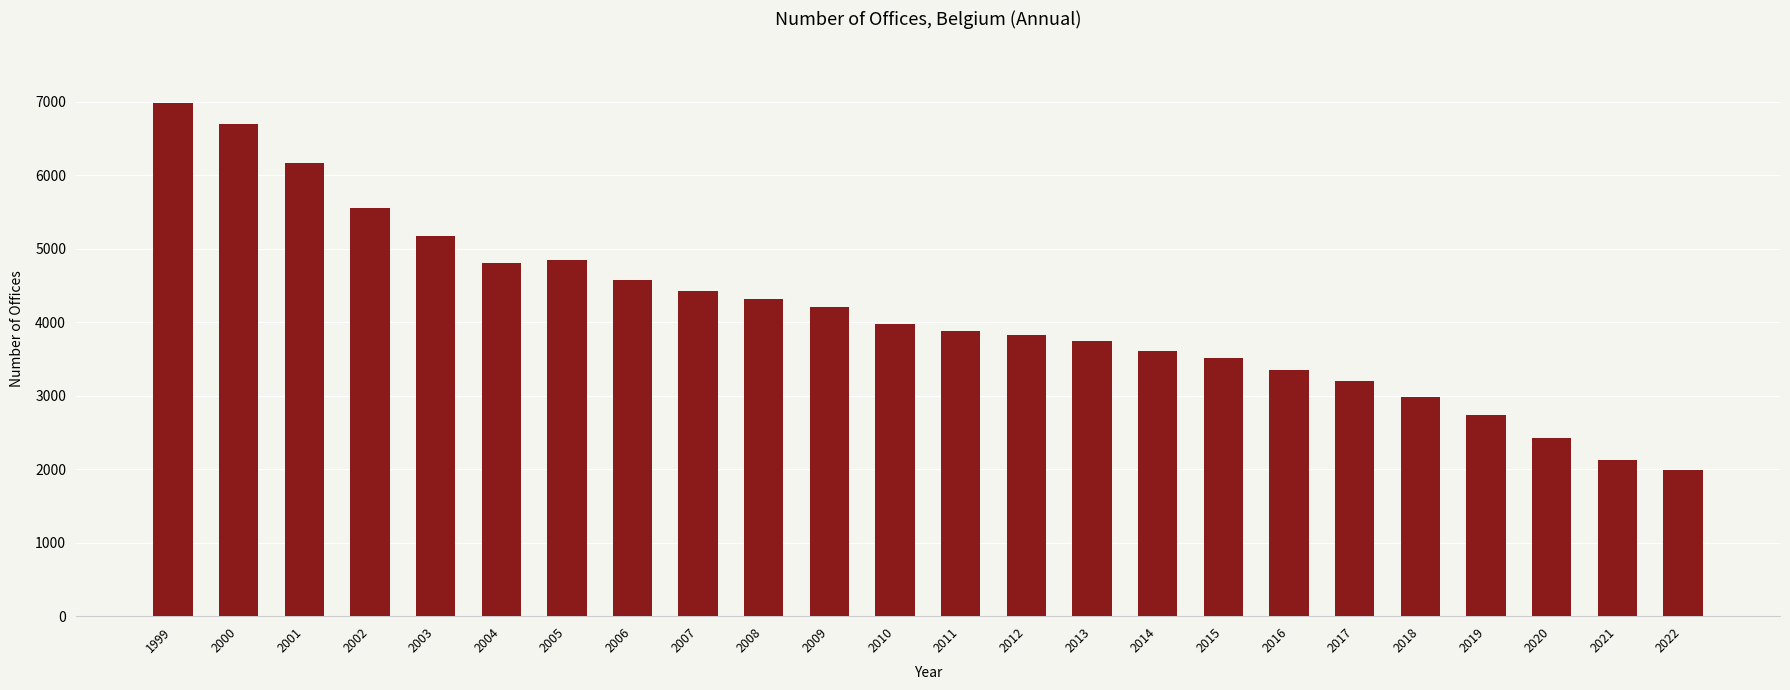

What is the sum of the values at 2016 and 2008?

7663